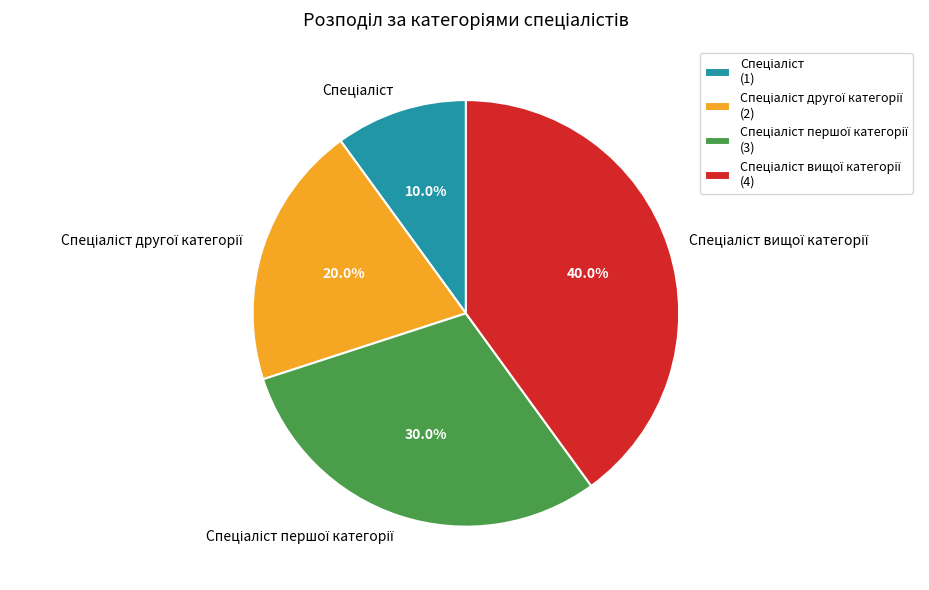

Does any single category account for the majority?

No